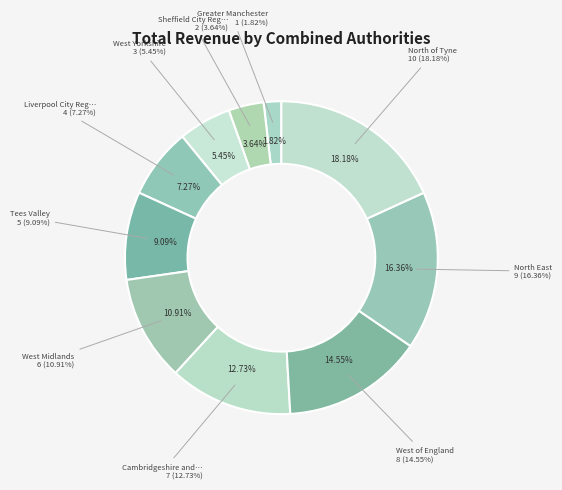

What is the ratio of the value at West of England to the value at Liverpool City Region?

2.0